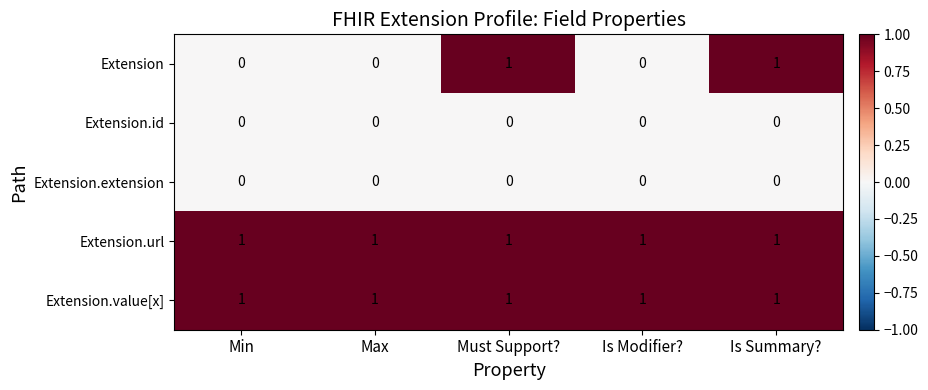

What is the sum of all Extension.url values?

5